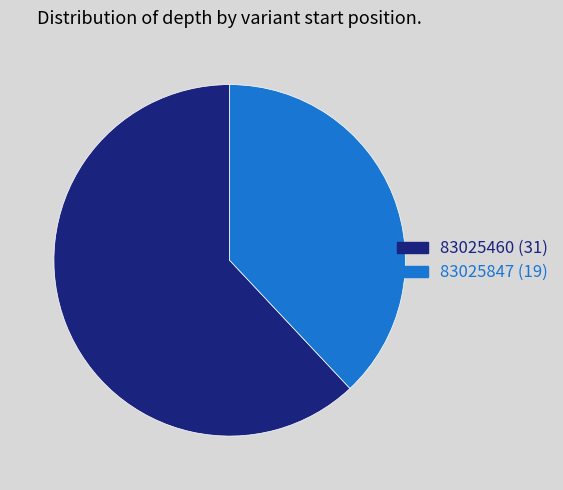

Is it true that 83025460 is 55% of the pie?

False